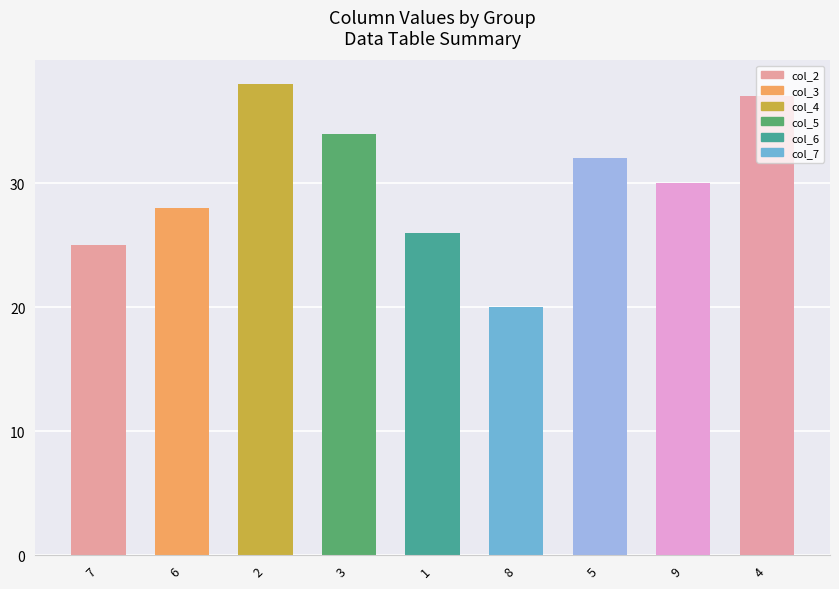

Approximately how many times larger is the value at 9 compared to 1?

1.2